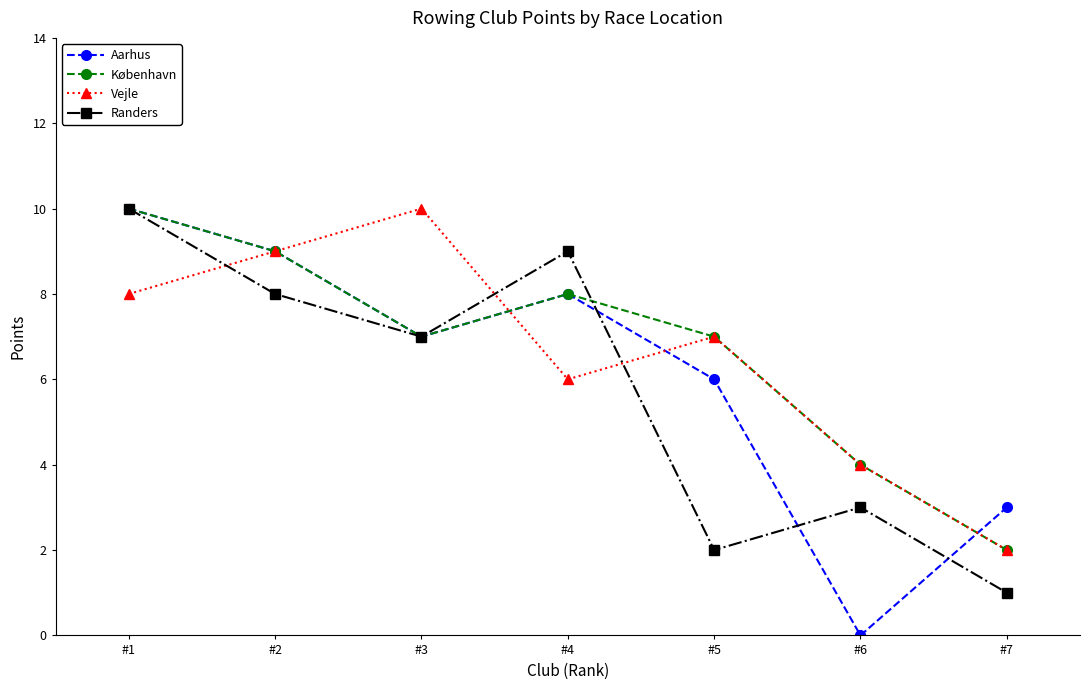

Which series has the widest spread of values?

Aarhus